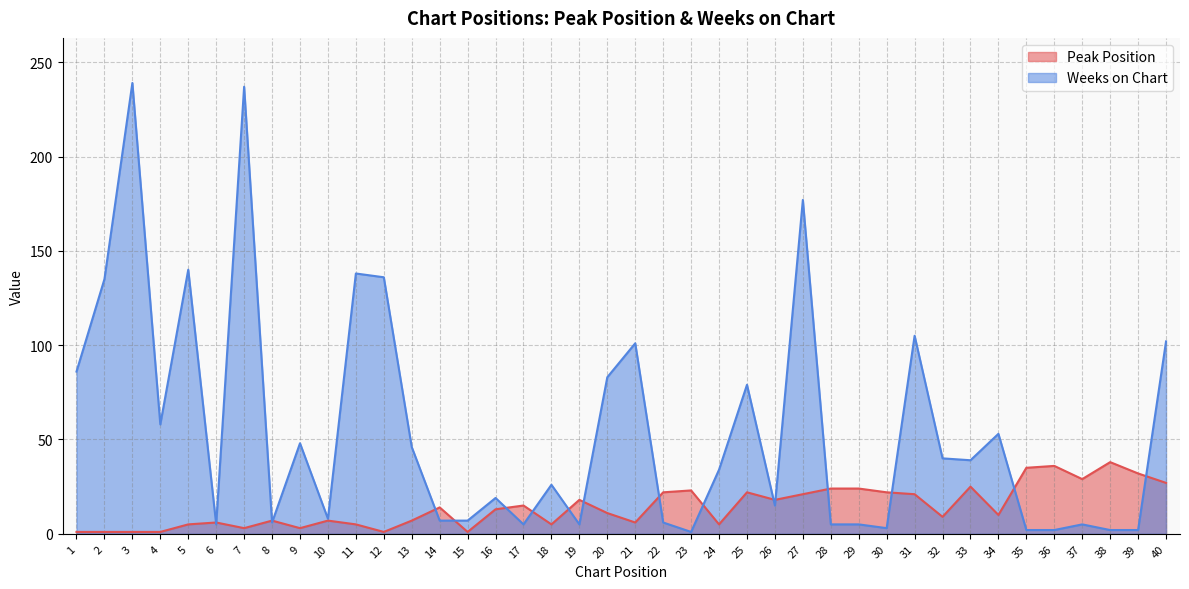

How many lines are shown in the chart?

2